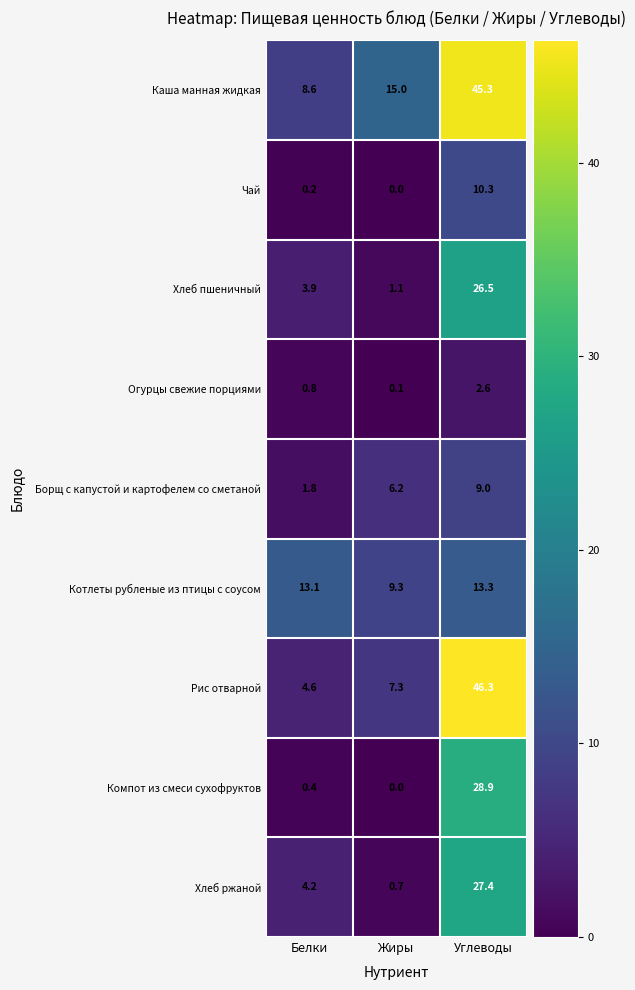

Which category has the highest value in the Рис отварной series?

Углеводы